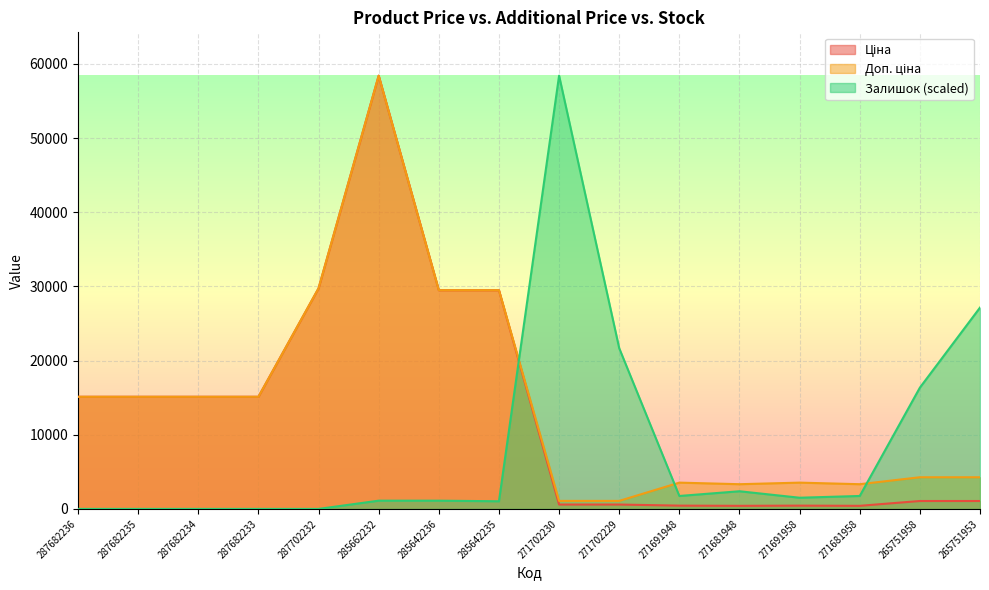

Reading right to left, extract all data points from this chart.

Ціна: 1067.3	1067.3	416.6	443.1	416.6	443.1	589.9	589.9	29491.5	29491.5	58426.5	29747.2	15120.0	15120.0	15120.0	15120.0
Доп. ціна: 4269.4	4269.4	3332.5	3545.0	3332.5	3545.0	1081.7	1081.7	29491.5	29491.5	58426.5	29747.2	15120.0	15120.0	15120.0	15120.0
Залишок: 27149.3	16353.1	1746.4	1508.3	2381.5	1746.4	21671.8	58426.5	1032.0	1111.4	1111.4	0.0	0.0	0.0	0.0	0.0